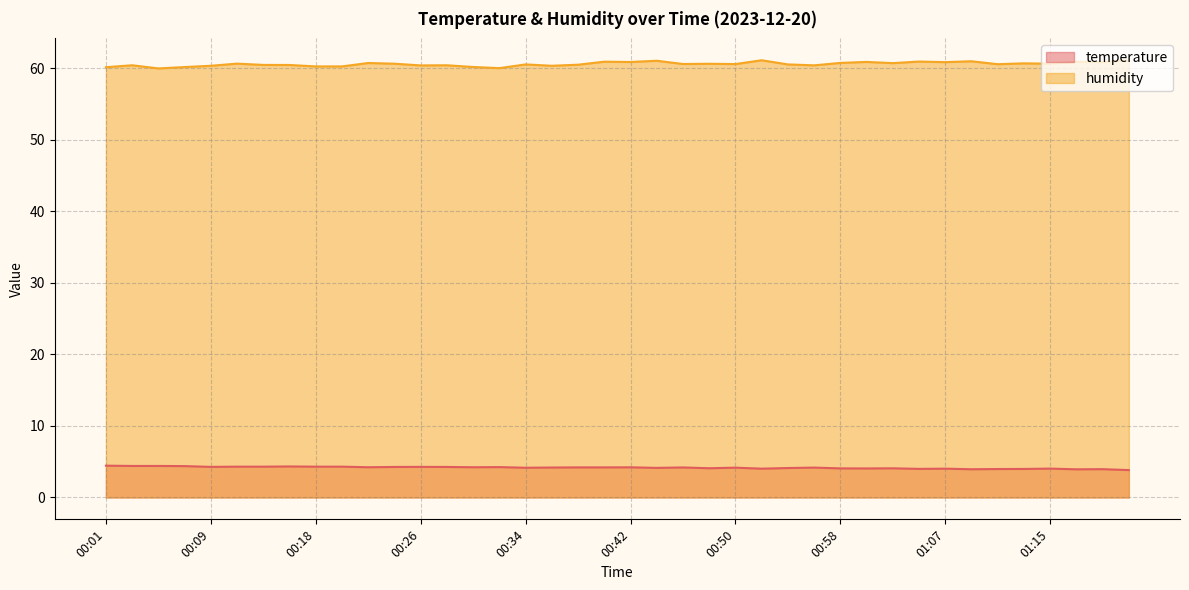

What is the label of the 12th point from the left?

00:24